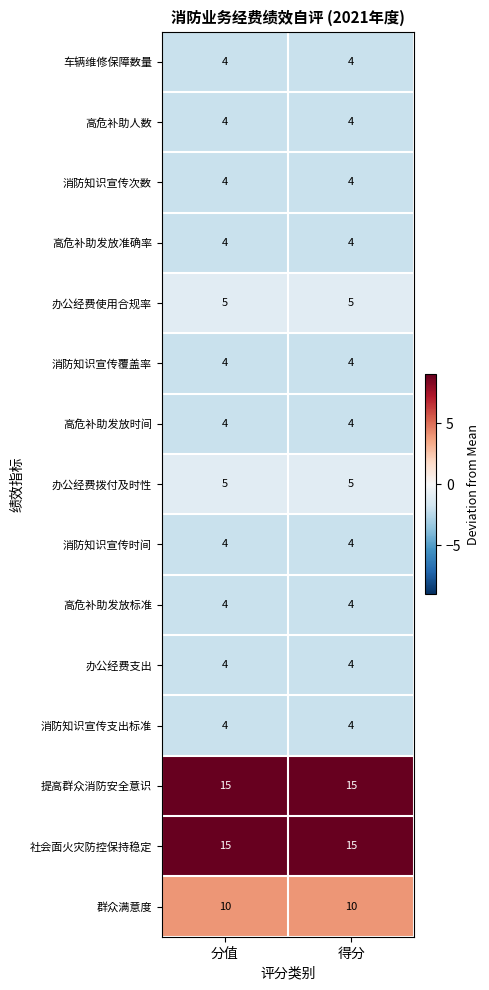

Reading right to left, what are all the values shown in this chart?

车辆维修保障数量: 4	4
高危补助人数: 4	4
消防知识宣传次数: 4	4
高危补助发放准确率: 4	4
办公经费使用合规率: 5	5
消防知识宣传覆盖率: 4	4
高危补助发放时间: 4	4
办公经费拨付及时性: 5	5
消防知识宣传时间: 4	4
高危补助发放标准: 4	4
办公经费支出: 4	4
消防知识宣传支出标准: 4	4
提高群众消防安全意识: 15	15
社会面火灾防控保持稳定: 15	15
群众满意度: 10	10